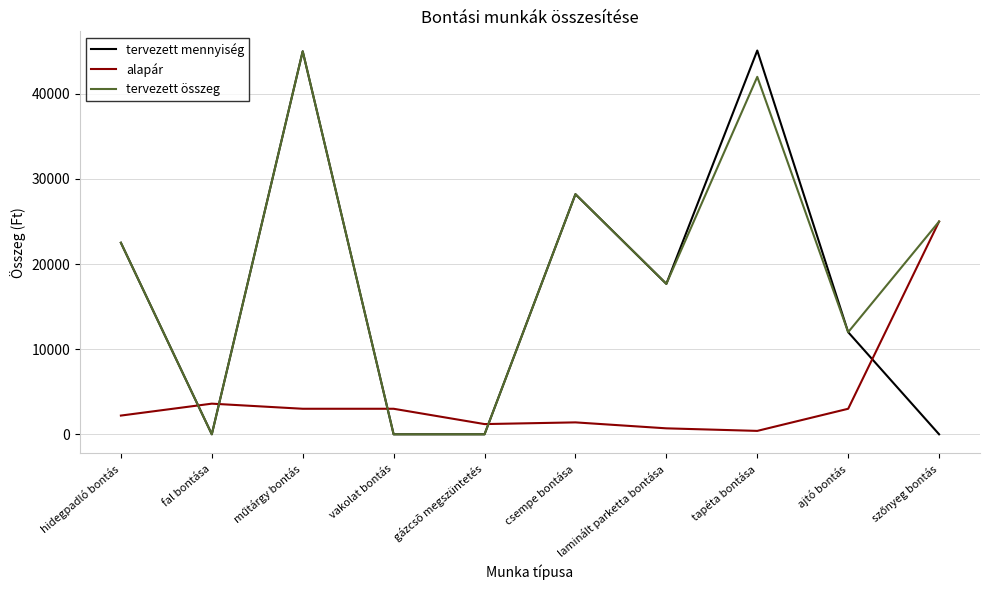

What is the approximate value of tervezett összeg at ajtó bontás?

12000.0